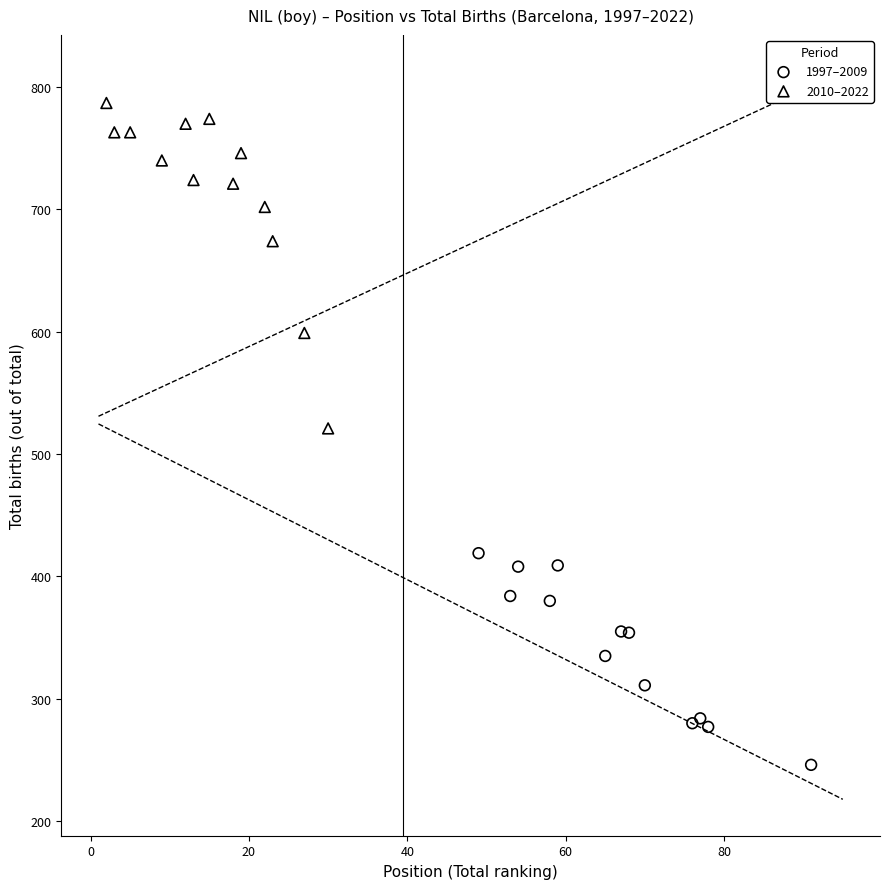

What are all the series names shown in the legend?

1997–2009, 2010–2022